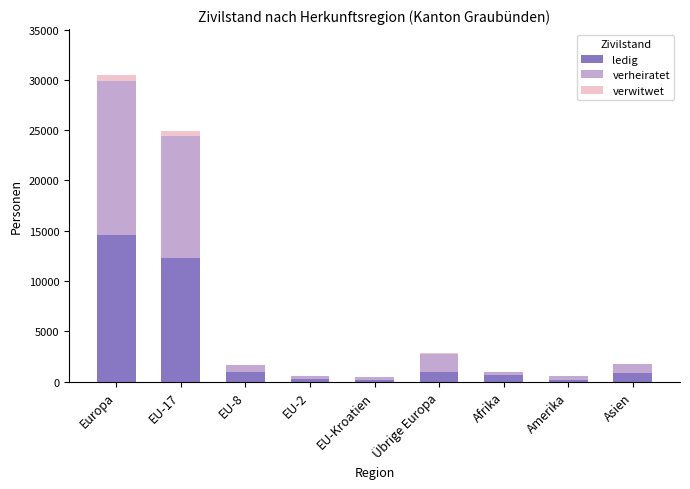

At which category is the sum across all series the highest?

Europa